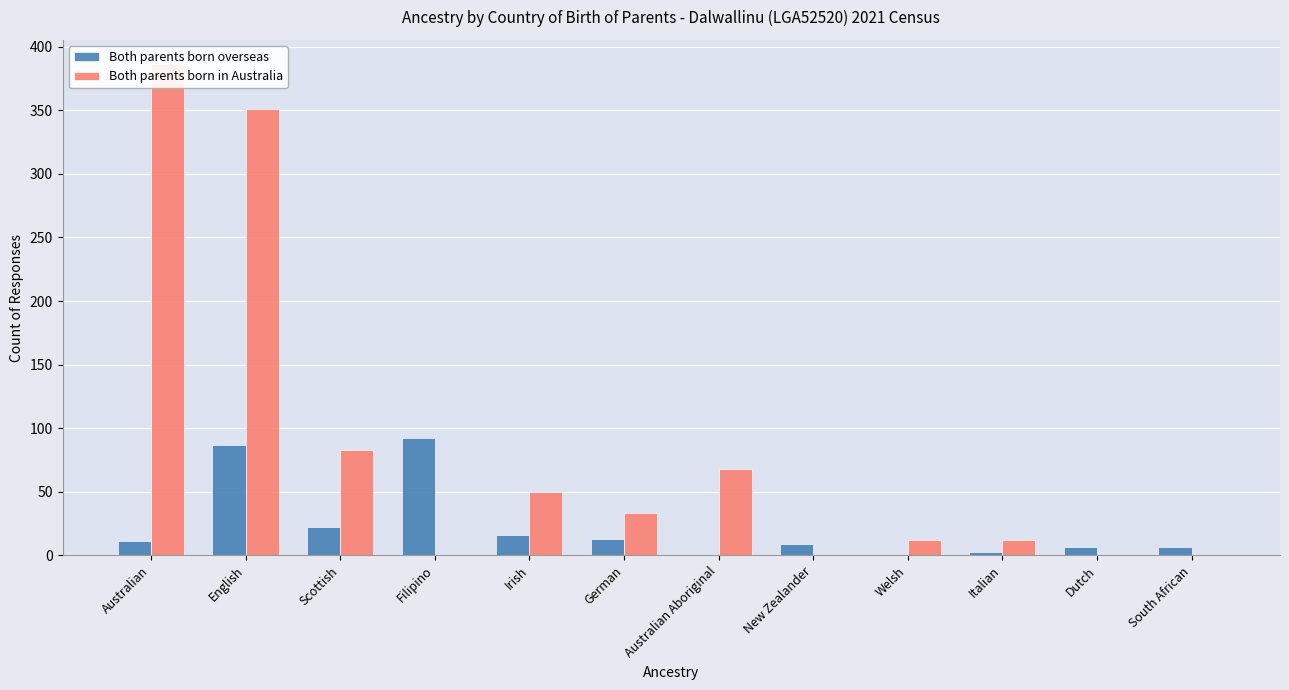

How many bars are there in each group?

2